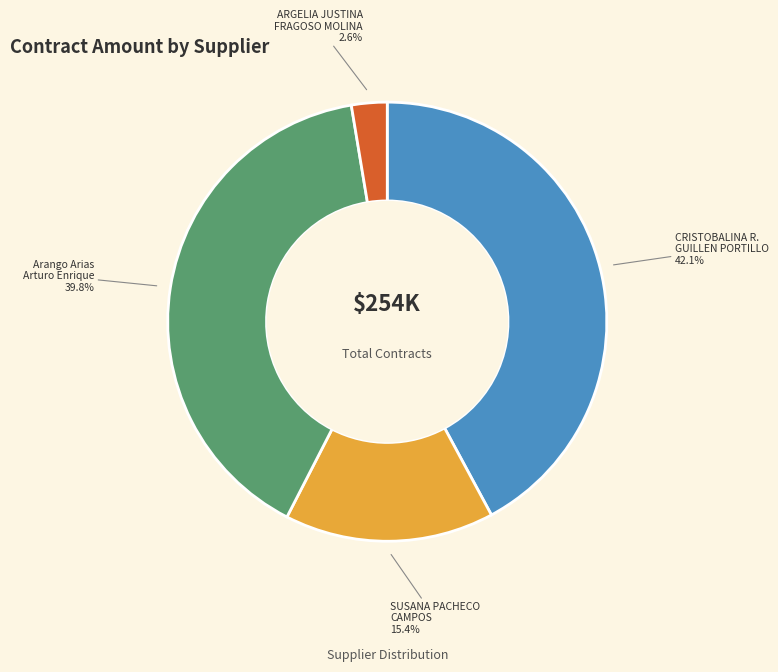

Count the number of slices in the pie.

4